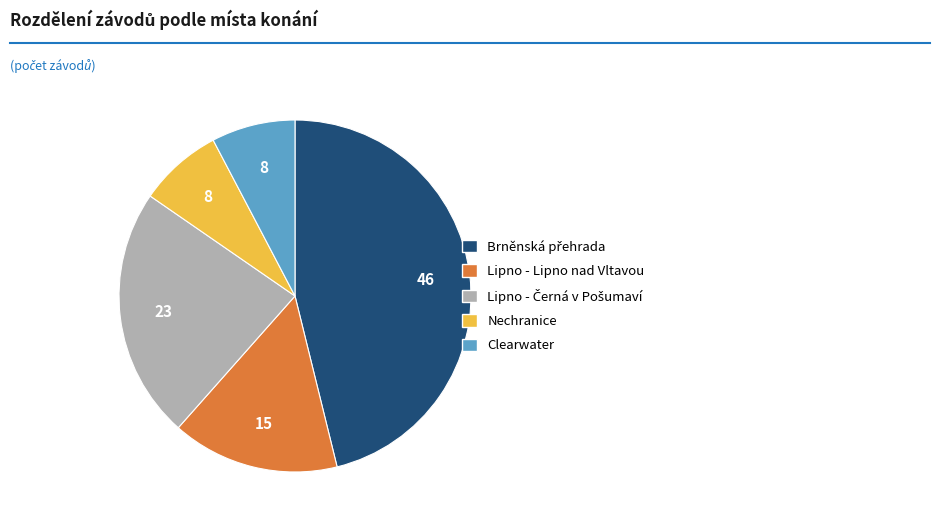

How many slices are in this pie chart?

5